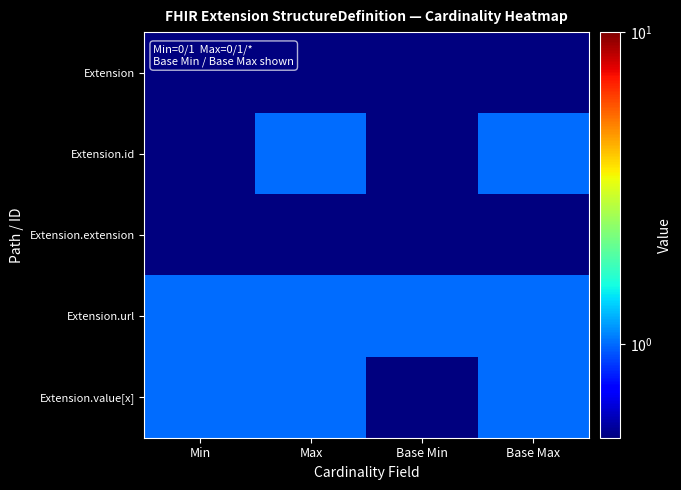

What is the minimum value shown in the chart?

0.5